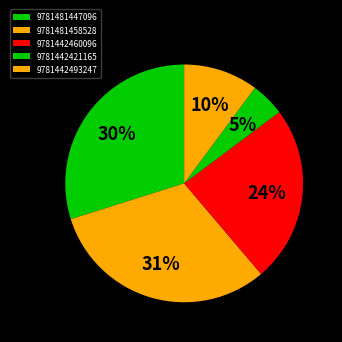

Count the number of slices in the pie.

5